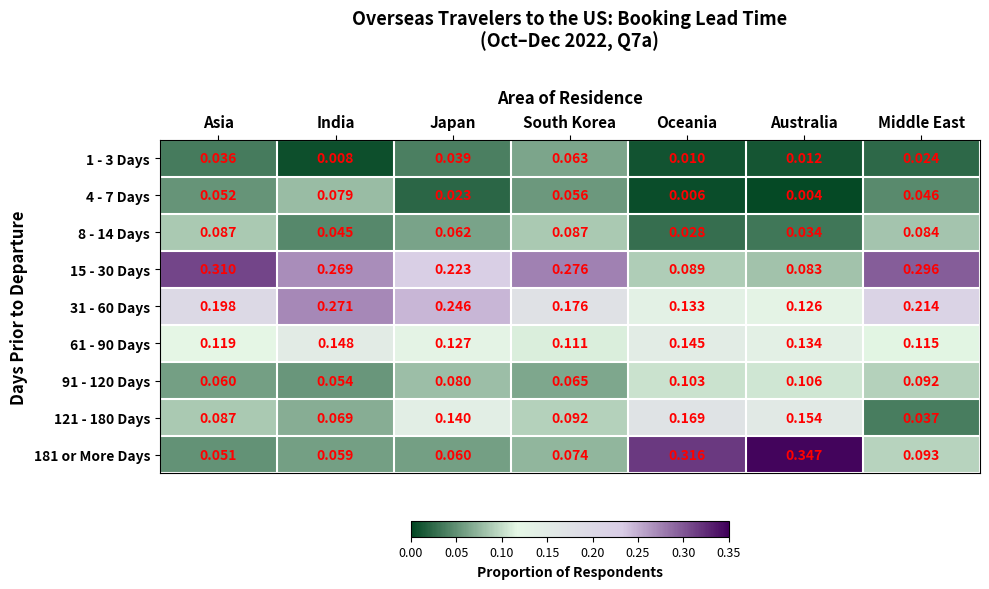

Which series has the largest range (max minus min)?

181 or More Days